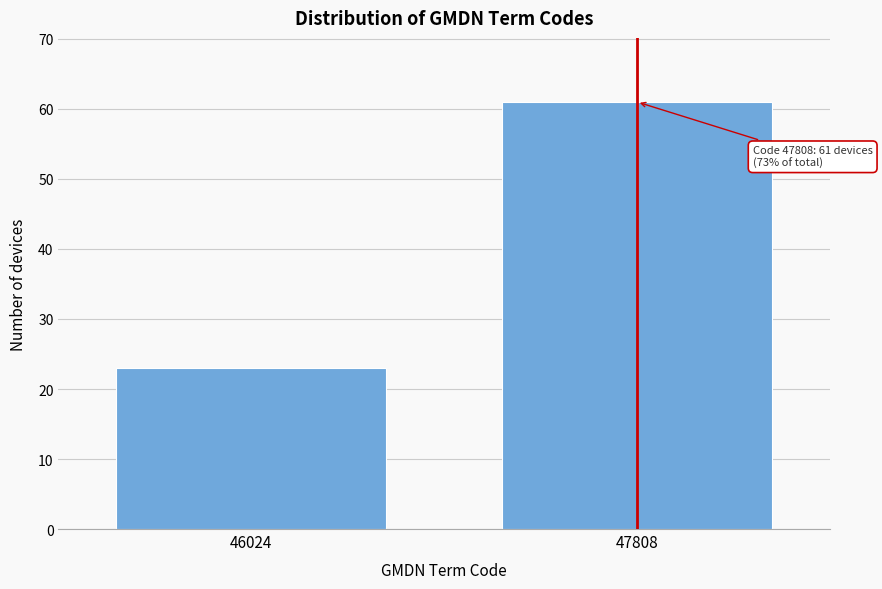

Reading right to left, transcribe all the data shown in this chart.

47808=61	46024=23